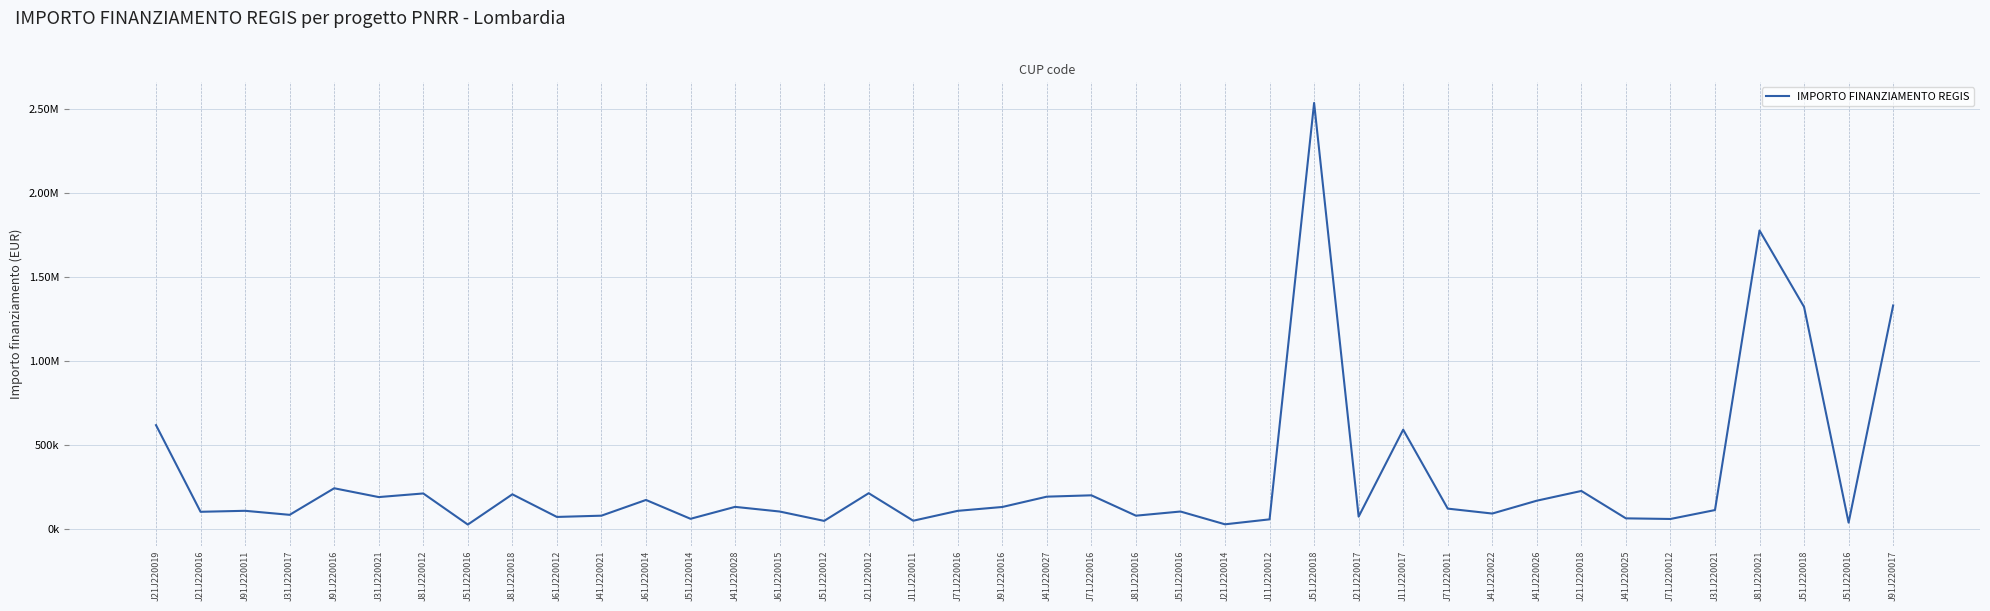

Where is the data nearest to the value 1281456?

J51J220018